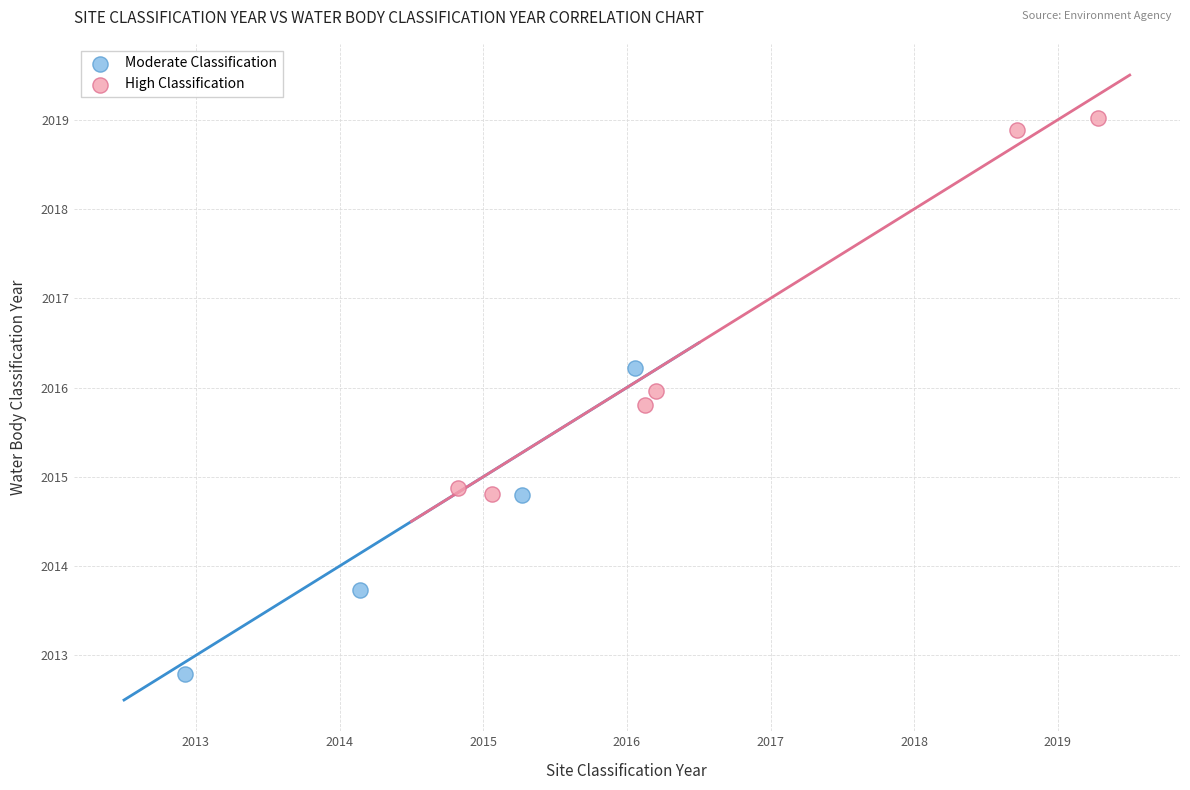

What are all the series names shown in the legend?

Moderate Classification, High Classification